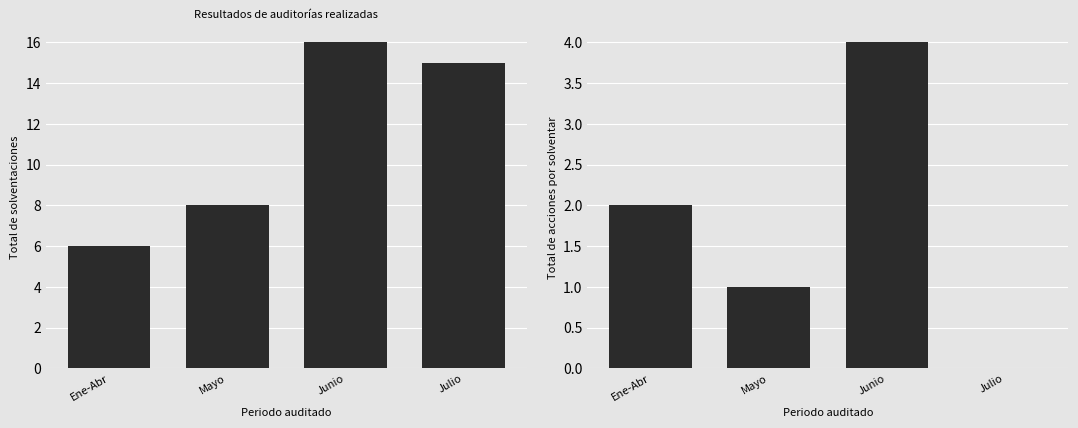

What is the difference between the maximum and minimum values in the Total de solventaciones series?

10